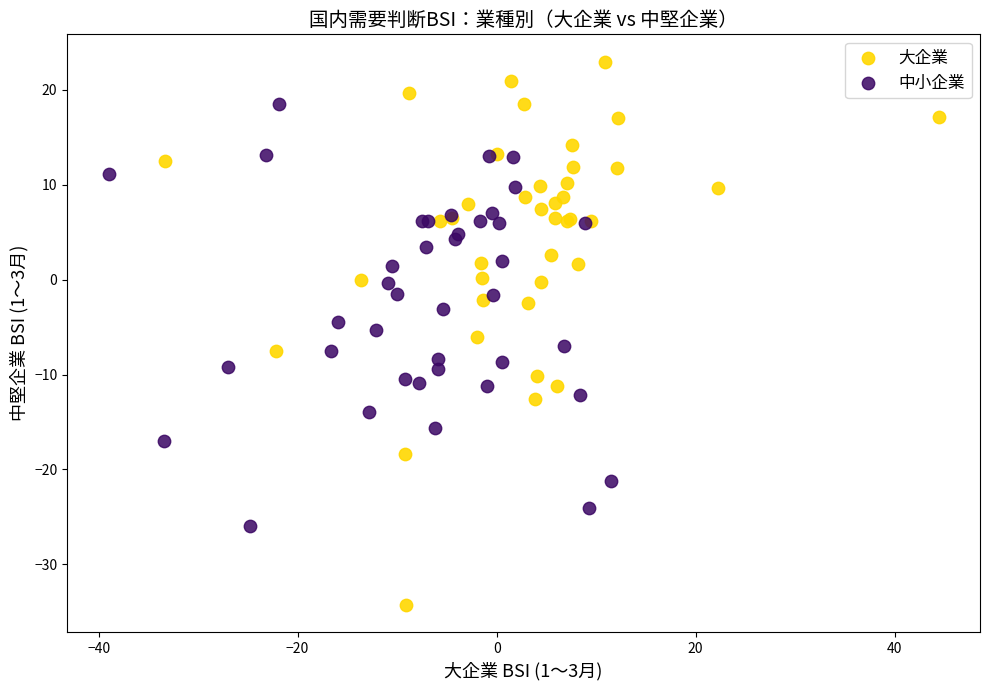

Which series reaches the minimum Y coordinate?

大企業